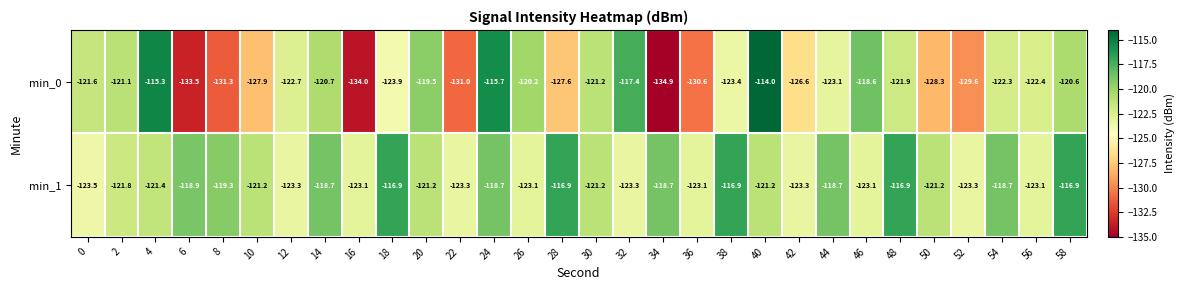

True or false: min_0 has a value of -128.3 at 50.

True